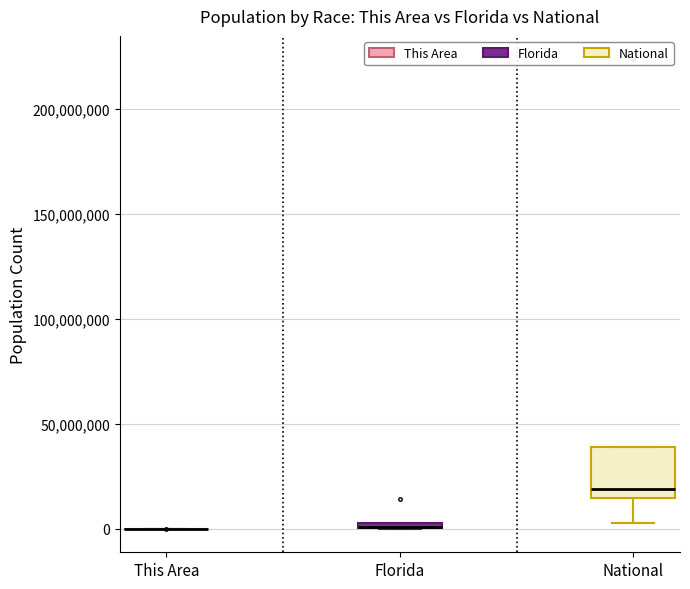

Where is the lower edge of the box for Florida on the y-axis? The values are not printed on the chart, so give them approximately, as read against the axis.

0